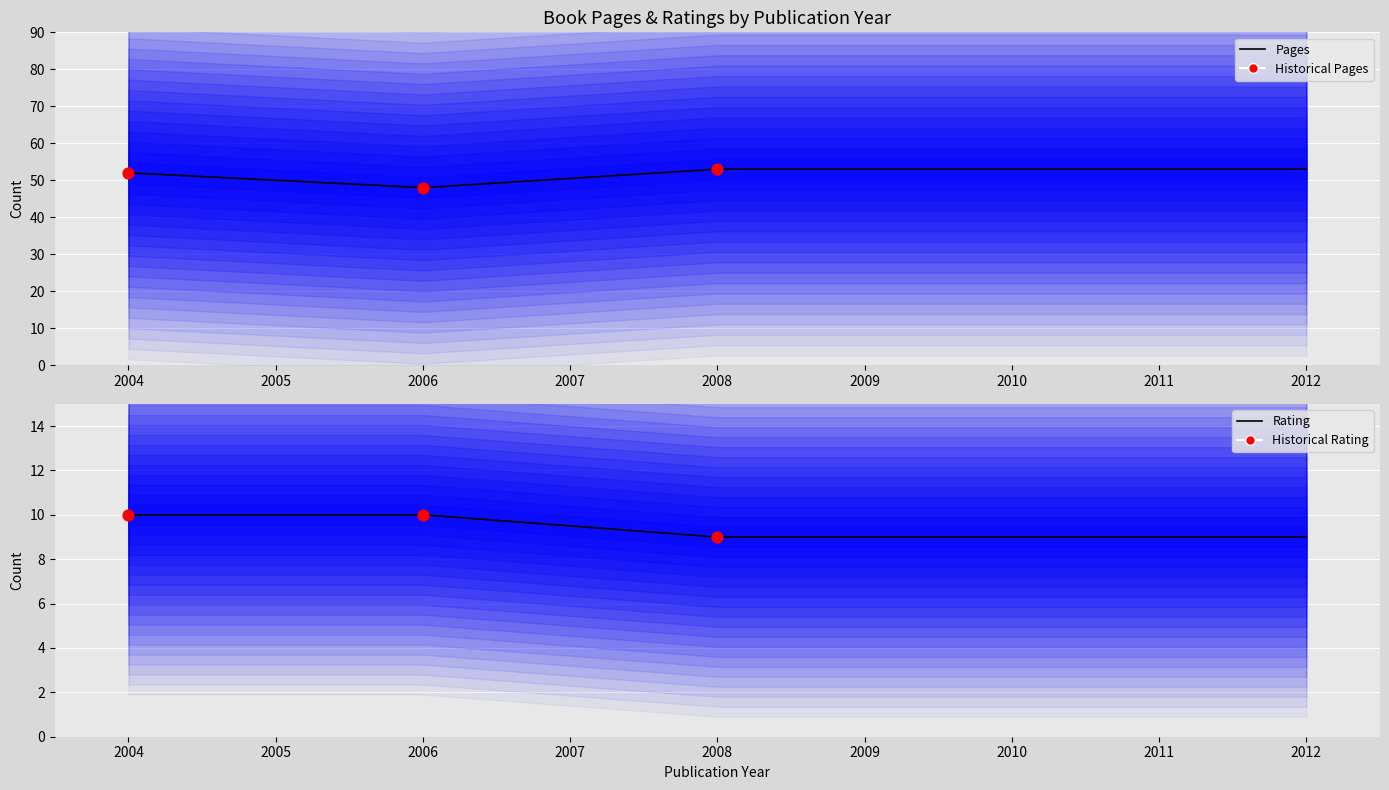

Is the value of pages at 2006 greater than the value of rating at 2006?

Yes